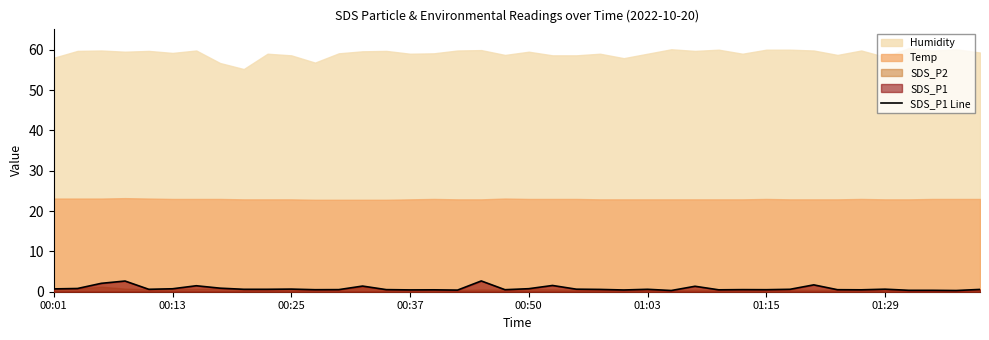

What is the average value?

0.8